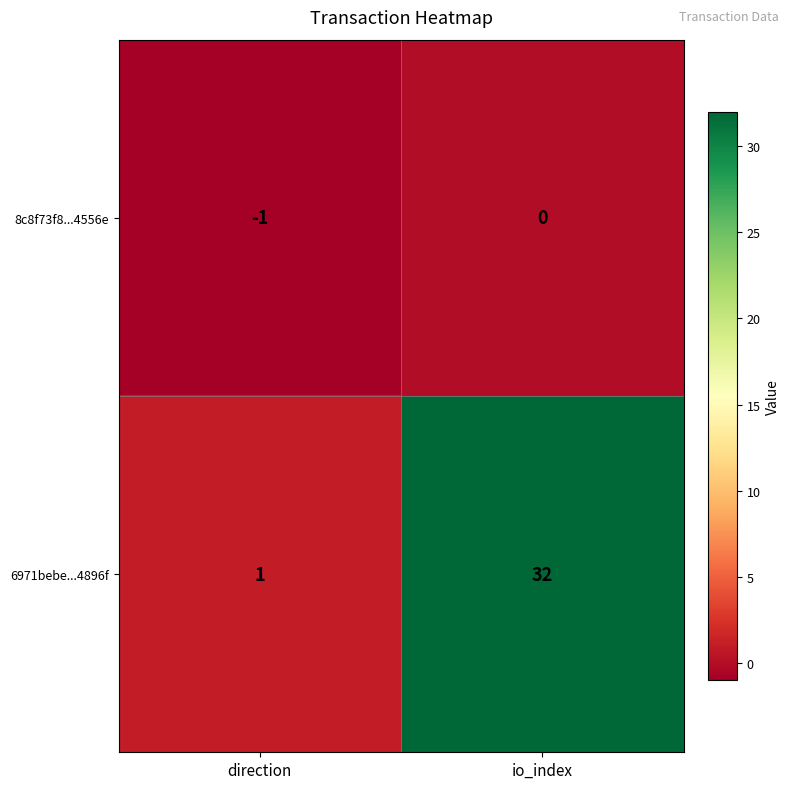

What is the sum of the 6971bebe...4896f values at direction and io_index?

33